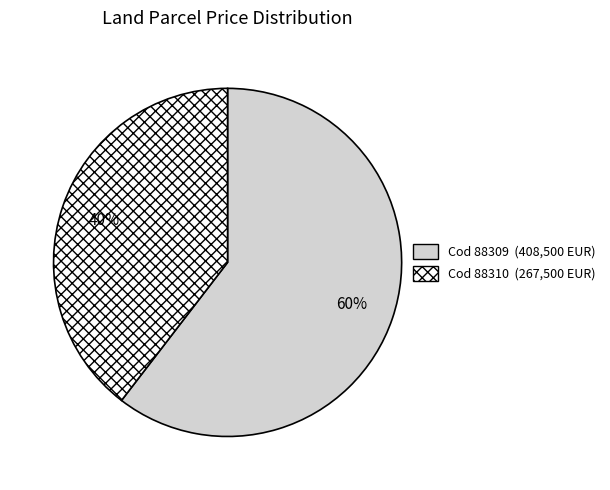

To the nearest percent, what is the average slice percentage?

50%